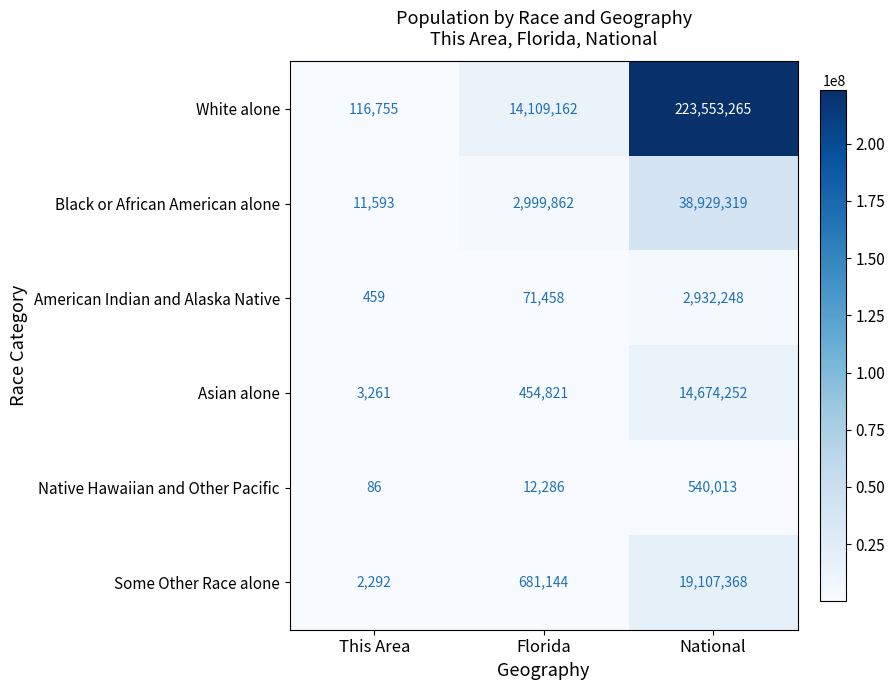

What is the total value across all series at Florida?

18328733